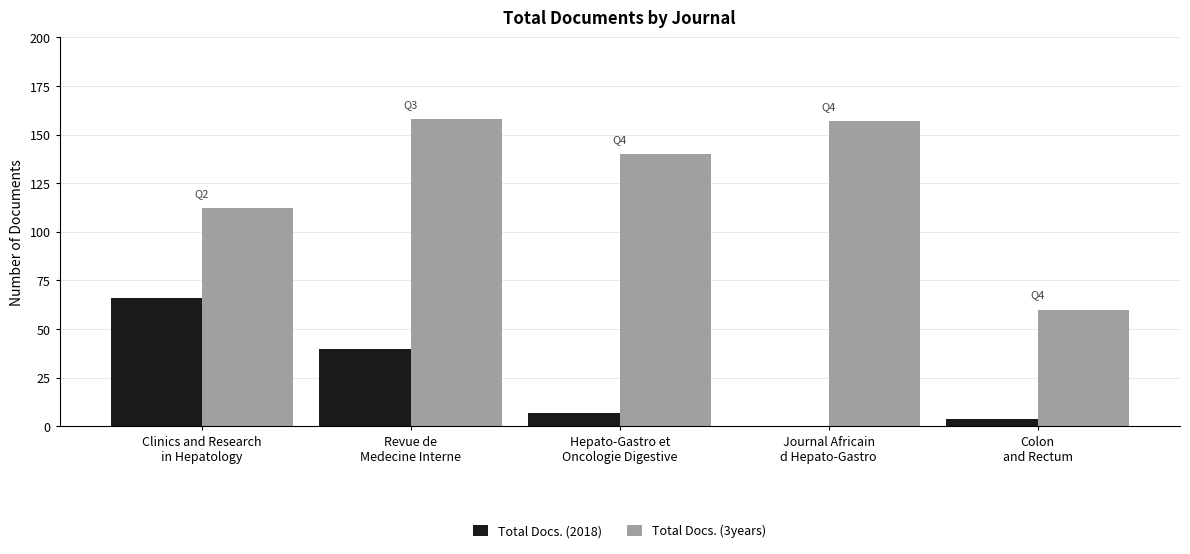

What is the total value across all series at Colon
and Rectum?

64